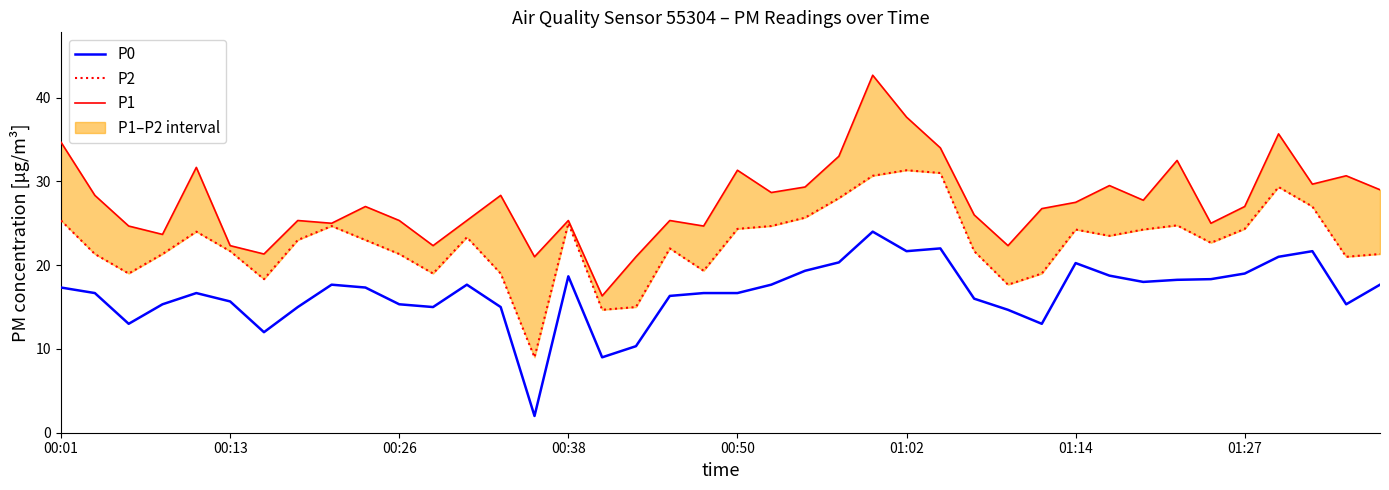

What are all the series names shown in the legend?

P0, P2, P1